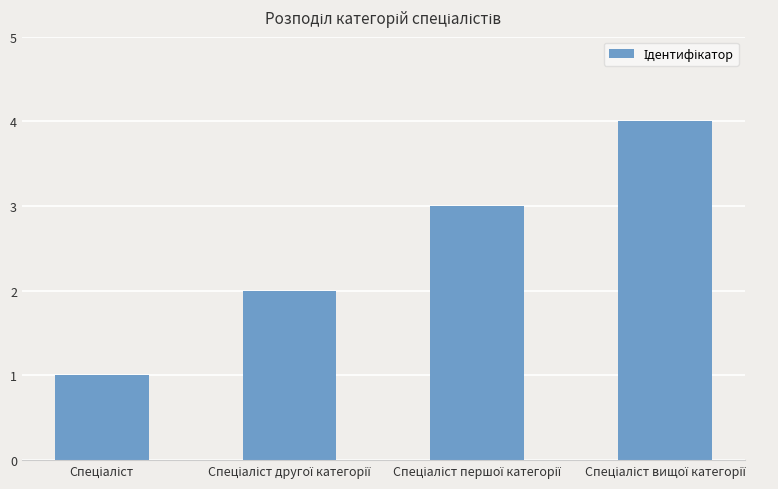

What is the greatest value displayed?

4